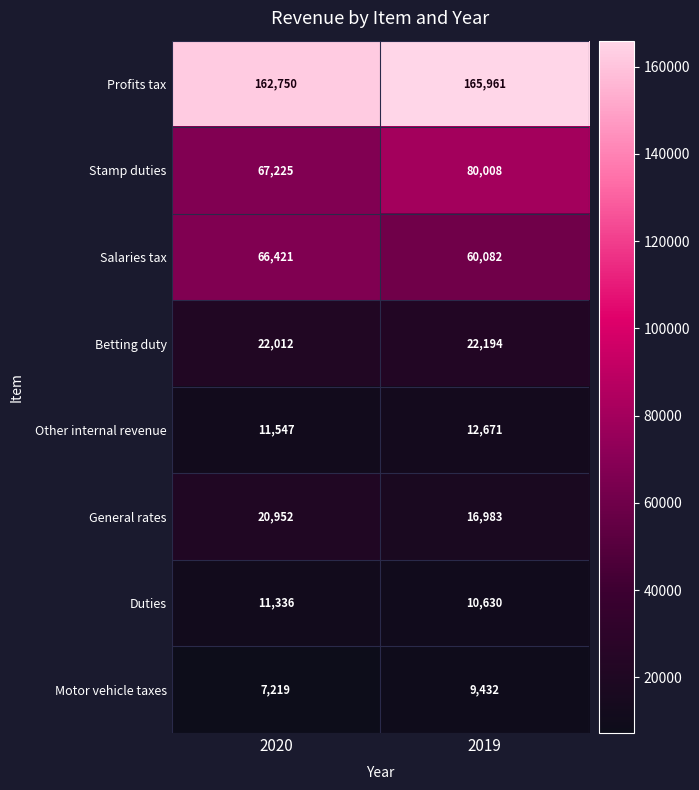

At which category is the sum across all series the highest?

2019